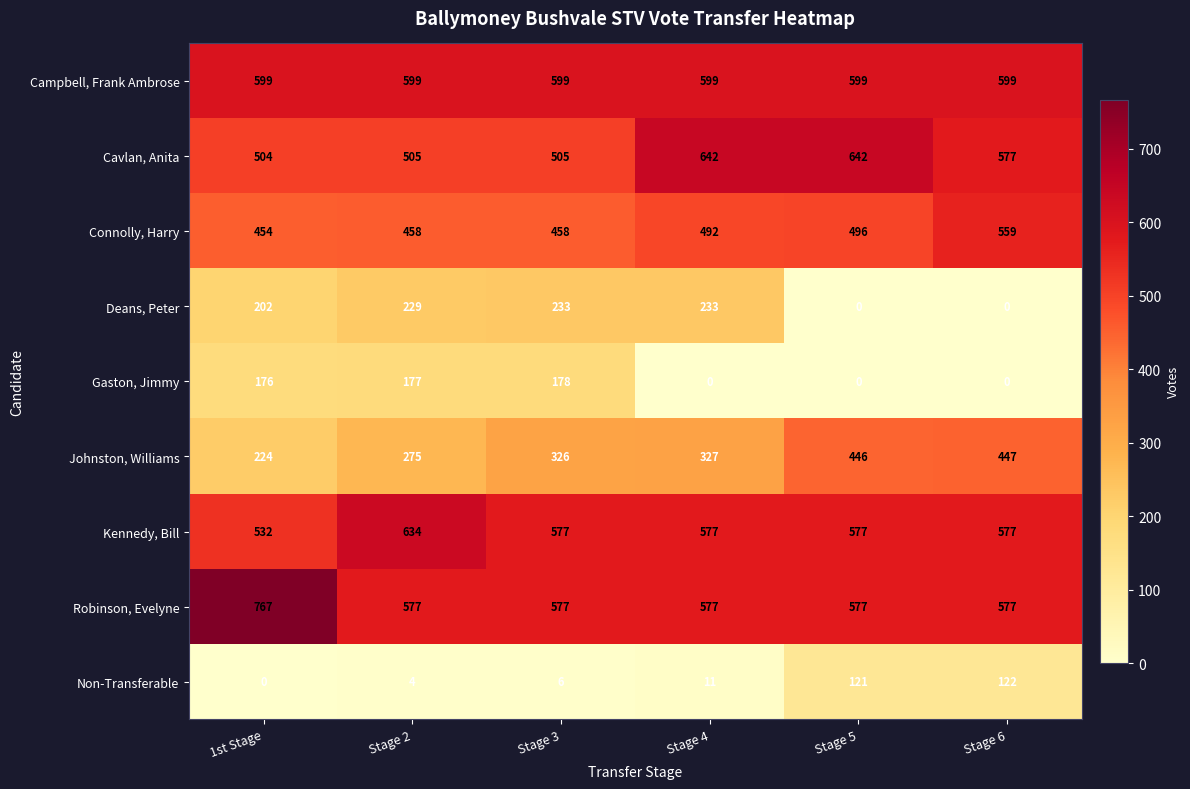

The value of Deans, Peter at 1st Stage is 202. True or false?

True